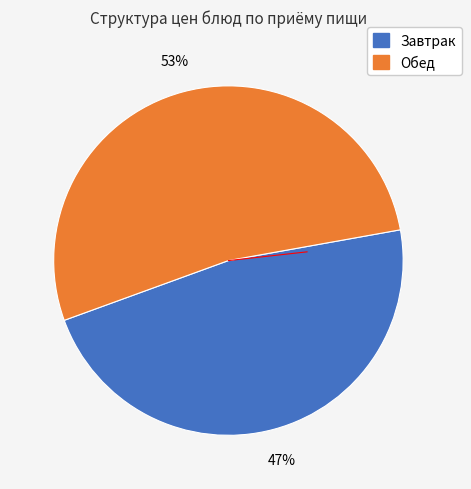

Is there a majority slice in this chart?

Yes